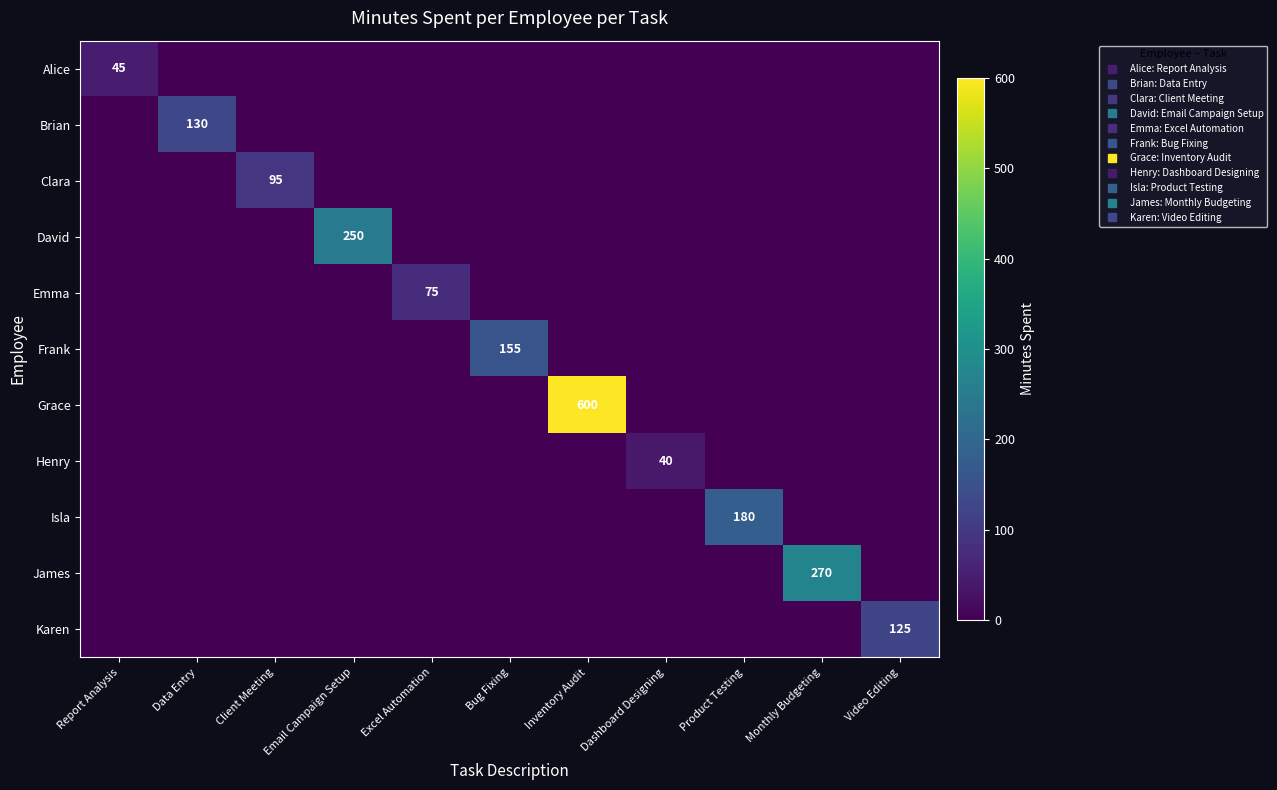

What is the sum of all David values?

250